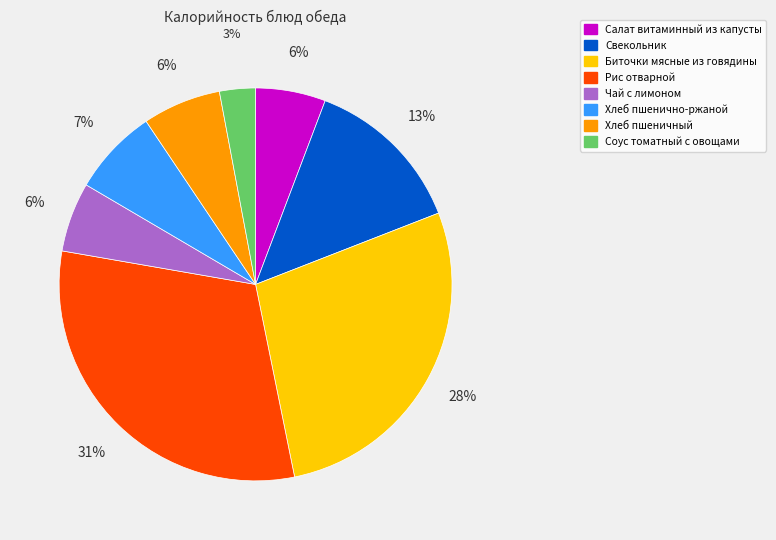

How many segments does this pie chart have?

8